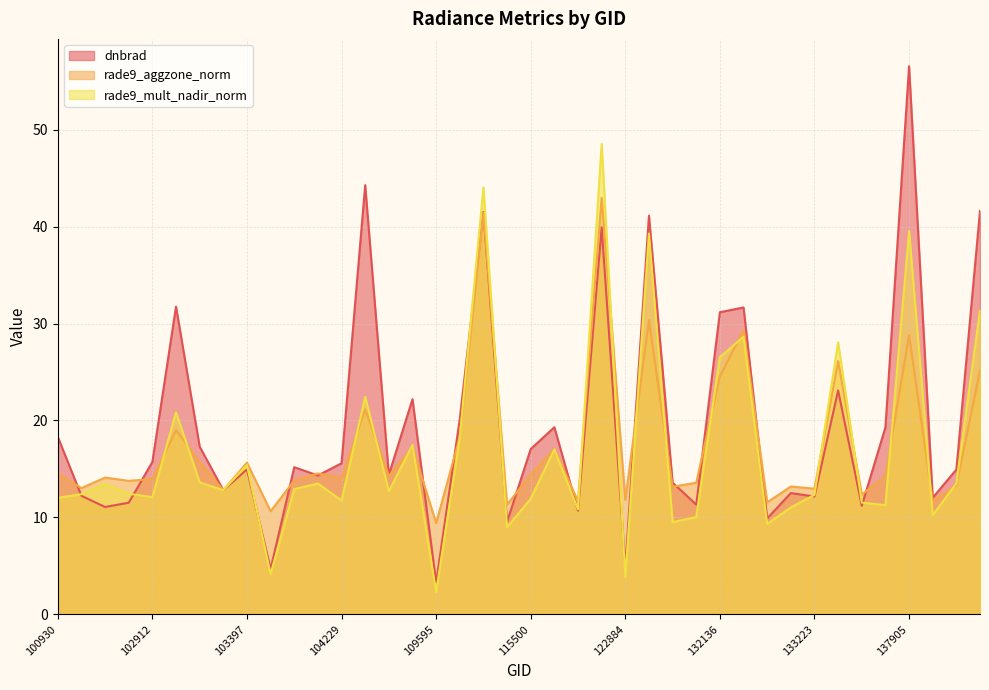

What is the difference between the maximum and minimum values in the rade9_mult_nadir_norm series?

46.2